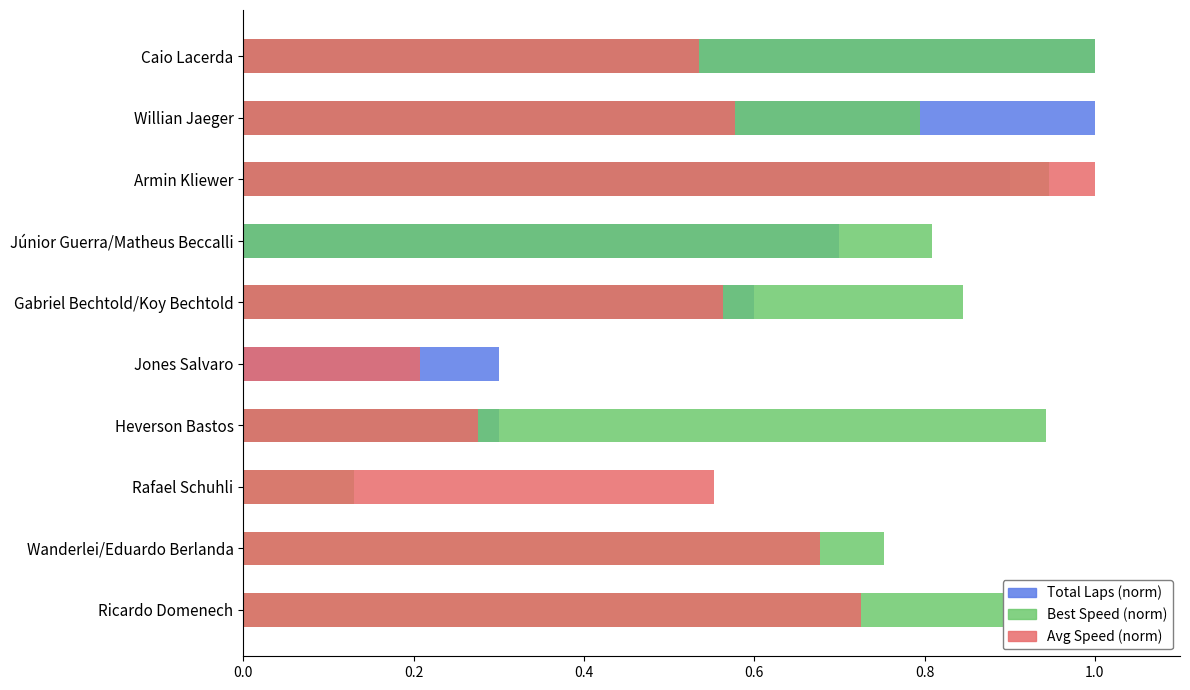

At how many categories does at least one series exceed 0?

10